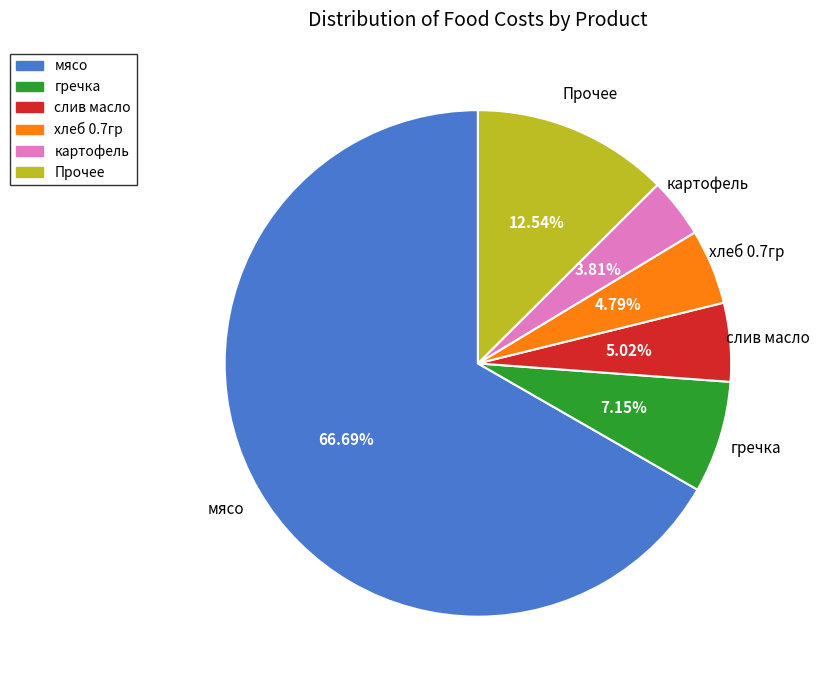

To the nearest percent, what is the average slice percentage?

17%